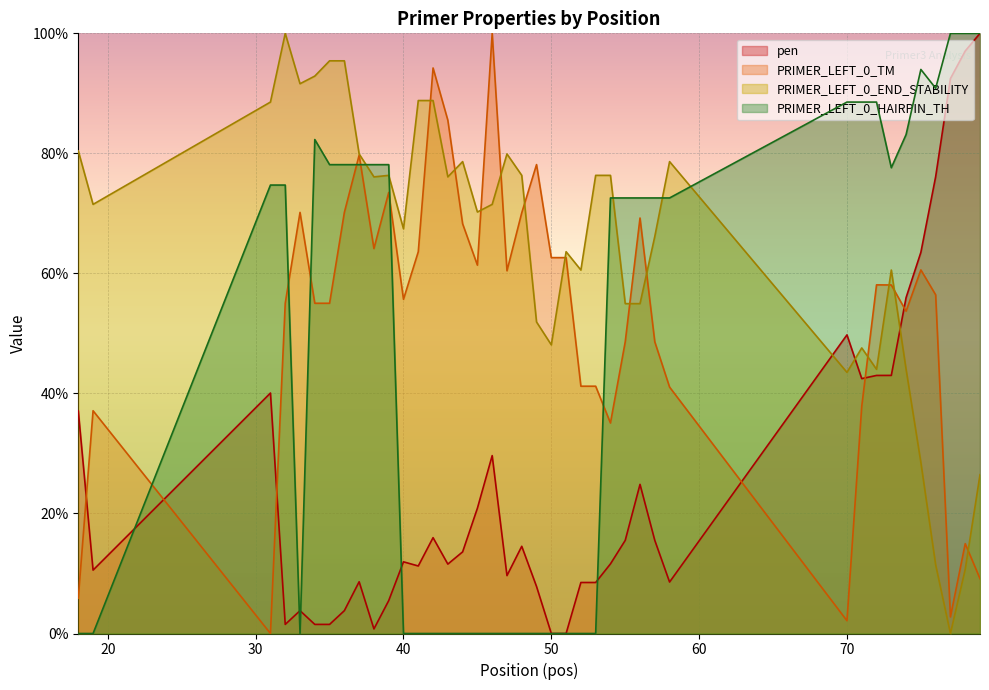

Reading left to right, what are all the values shown in this chart?

pen: 37.1	10.6	40.1	1.5	3.8	1.5	1.5	3.8	8.6	0.8	5.5	11.9	11.2	16.0	11.6	13.6	20.9	29.6	9.6	14.5	7.8	0.0	0.0	8.5	8.5	11.6	15.5	24.8	15.5	8.6	49.8	42.5	43.0	43.0	56.0	63.5	76.1	92.5	97.1	100.0
PRIMER_LEFT_0_TM: 5.9	37.1	0.0	55.0	70.2	55.0	55.0	70.2	79.7	64.1	73.5	55.7	63.6	94.2	85.5	68.3	61.4	100.0	60.4	70.1	78.1	62.6	62.6	41.2	41.2	35.1	48.6	69.2	48.6	41.1	2.1	37.8	58.1	58.1	53.7	60.6	56.4	2.8	15.0	9.1
PRIMER_LEFT_0_END_STABILITY: 80.4	71.5	88.5	100.0	91.6	92.9	95.4	95.4	79.9	76.1	76.3	67.4	88.8	88.8	76.1	78.6	70.2	71.5	79.9	76.3	51.9	48.1	63.6	60.6	76.3	76.3	55.0	55.0	66.2	78.6	43.5	47.6	44.0	60.6	44.0	28.5	11.5	0.0	10.7	26.5
PRIMER_LEFT_0_HAIRPIN_TH: 0.0	0.0	74.7	74.7	0.0	82.3	78.1	78.1	78.1	78.1	78.1	0.0	0.0	0.0	0.0	0.0	0.0	0.0	0.0	0.0	0.0	0.0	0.0	0.0	0.0	72.6	72.6	72.6	72.6	72.6	88.5	88.5	88.5	77.6	83.1	94.0	90.9	100.0	100.0	100.0